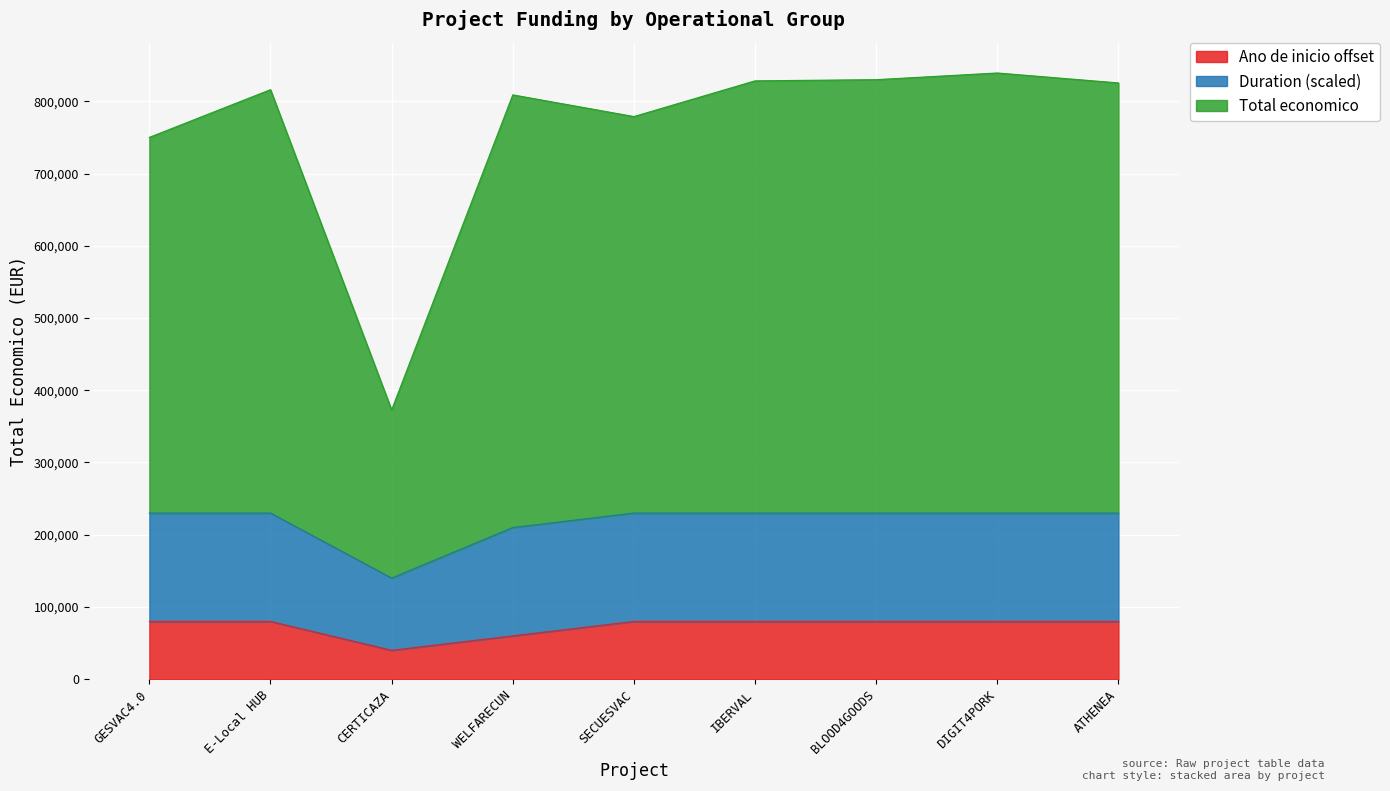

True or false: Ano de inicio offset has a value of 40000 at CERTICAZA.

True